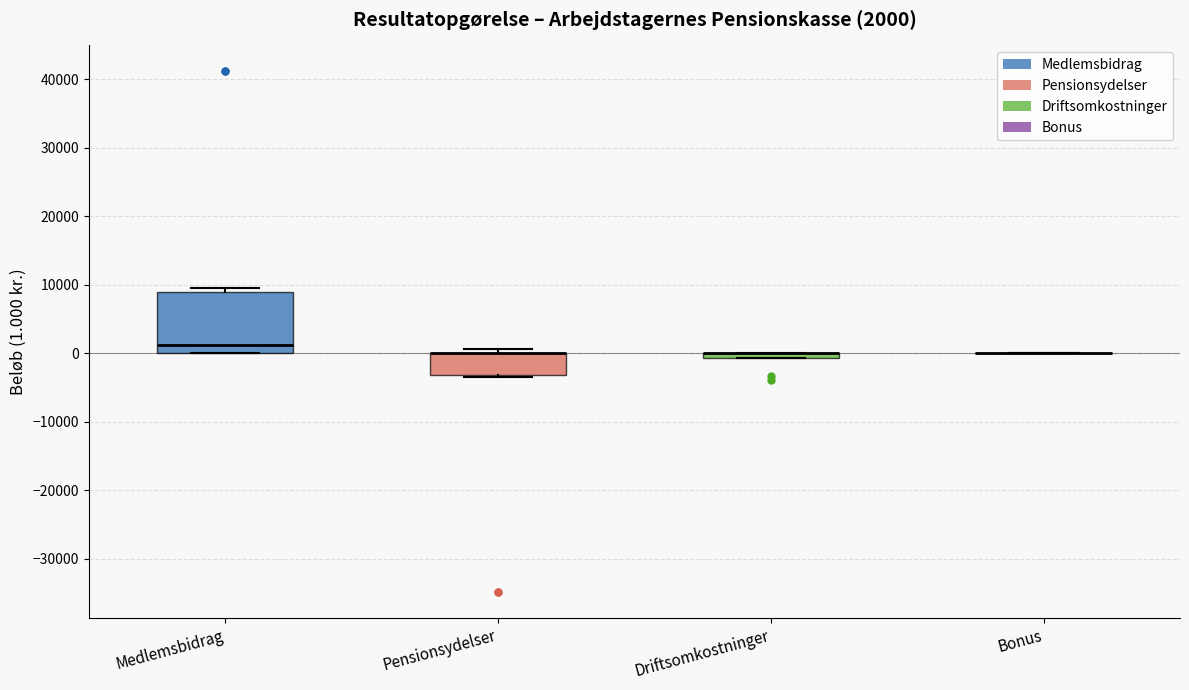

Comparing the boxes themselves (not the whiskers), which one is the tallest?

Medlemsbidrag